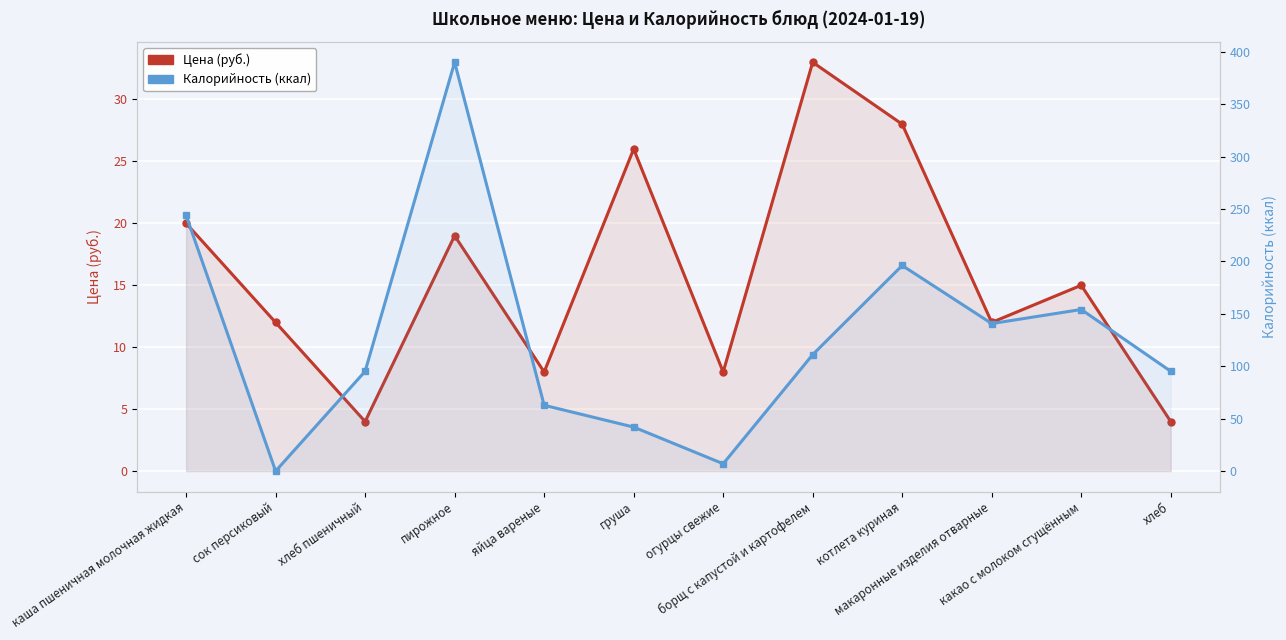

Is the value of Калорийность (ккал) at хлеб пшеничный greater than the value of Цена (руб.) at огурцы свежие?

Yes